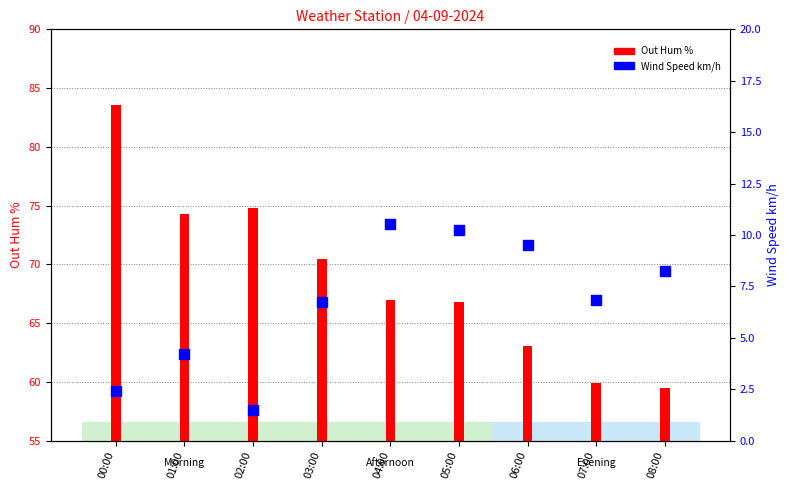

At which category is the sum across all series the highest?

00:00